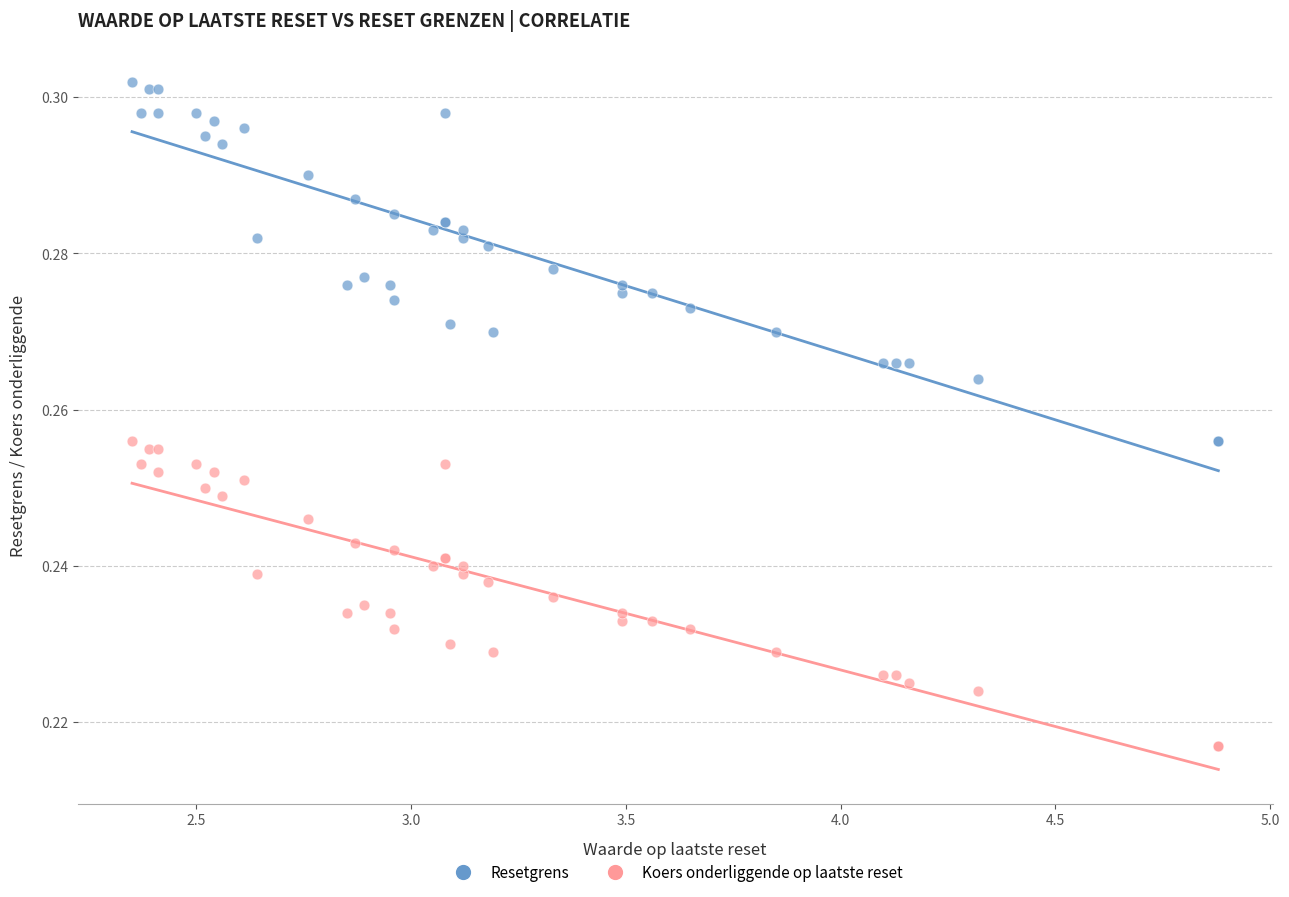

Which series reaches the minimum Y coordinate?

Koers onderliggende op laatste reset